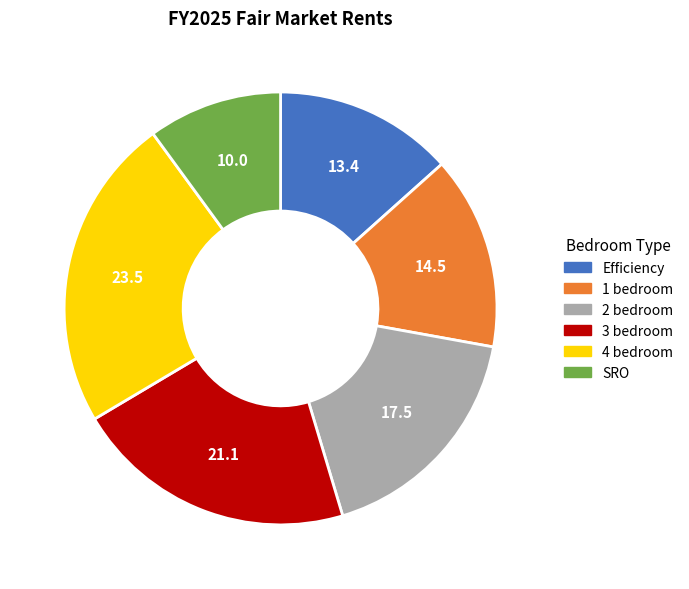

Do 1 bedroom and 2 bedroom together represent more than half of the pie?

No